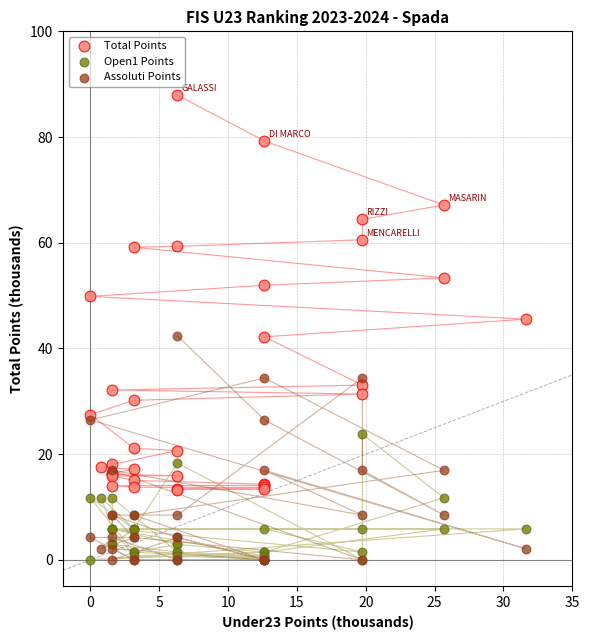

What are all the series names shown in the legend?

Total Points, Open1 Points, Assoluti Points